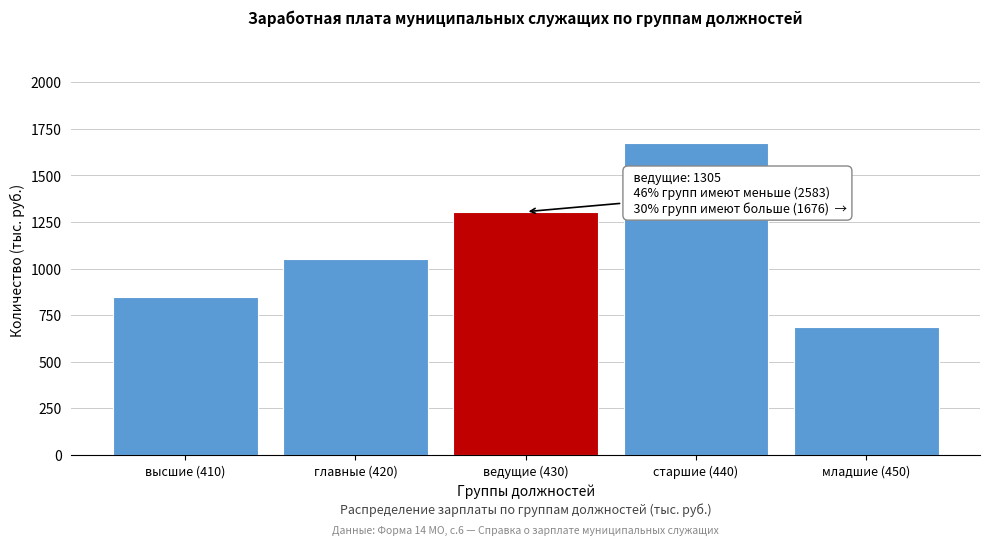

Reading right to left, extract all data points from this chart.

младшие (450)=687	старшие (440)=1676	ведущие (430)=1305	главные (420)=1051	высшие (410)=845